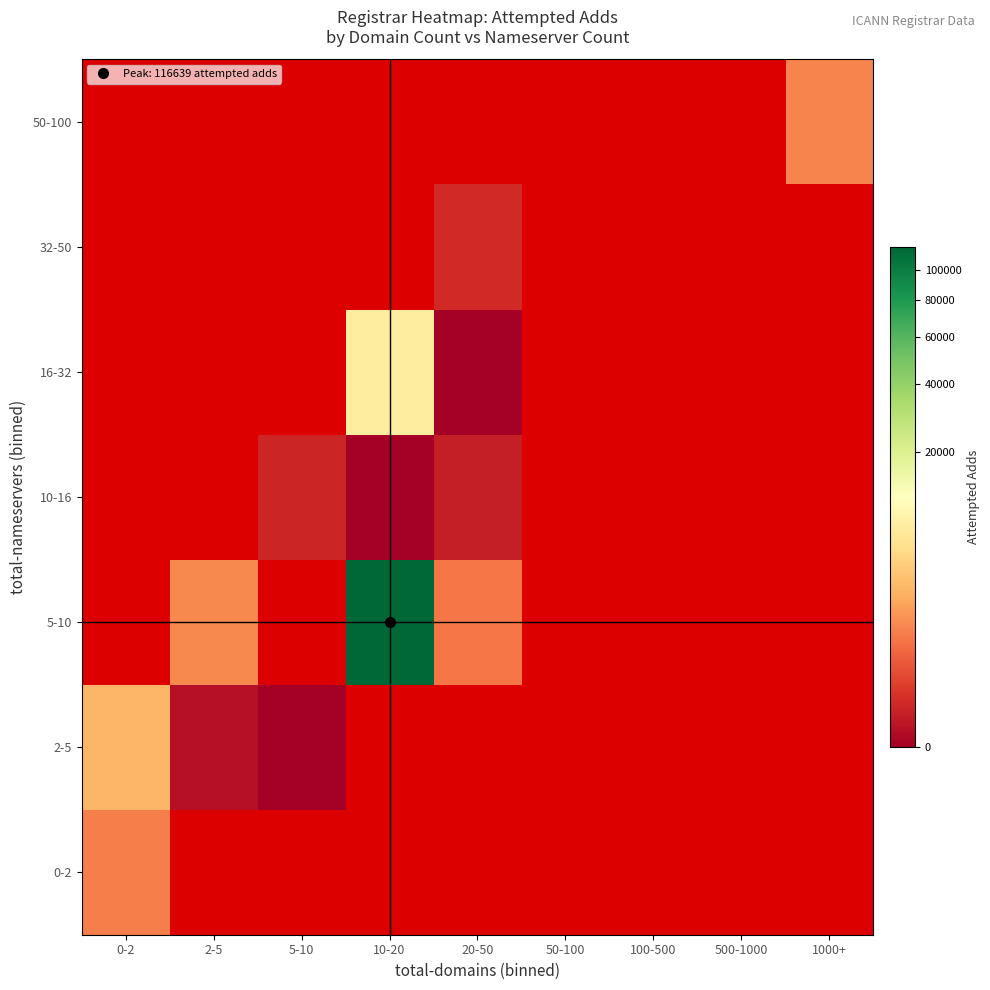

At how many categories does at least one series exceed 100925?

1